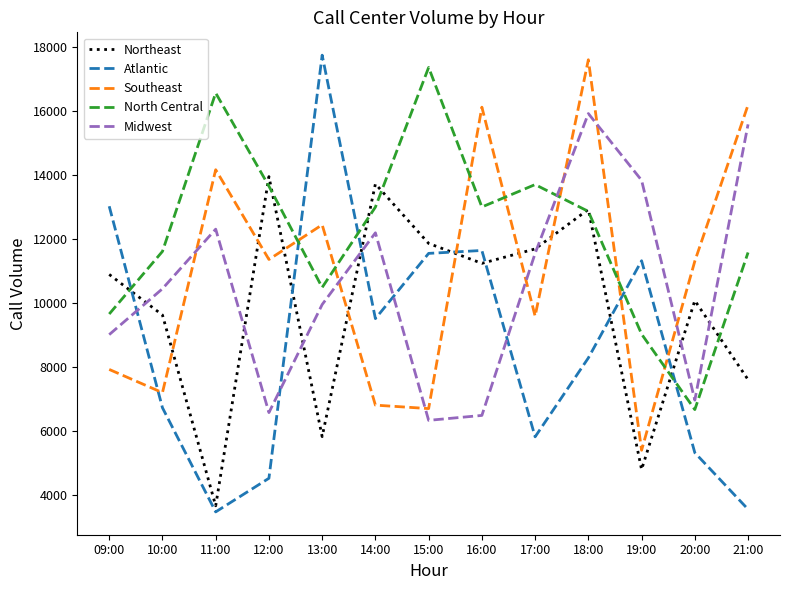

At which category does Southeast reach its first local valley?

10:00